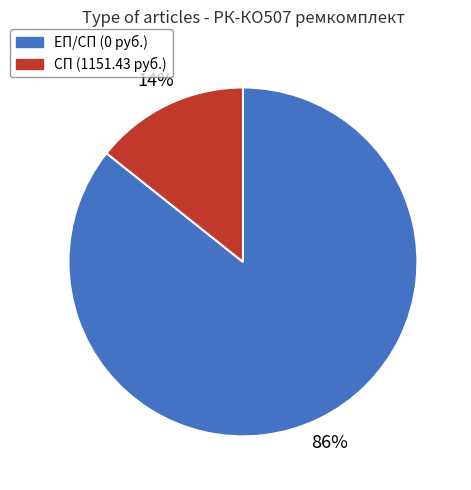

Is there a majority slice in this chart?

Yes